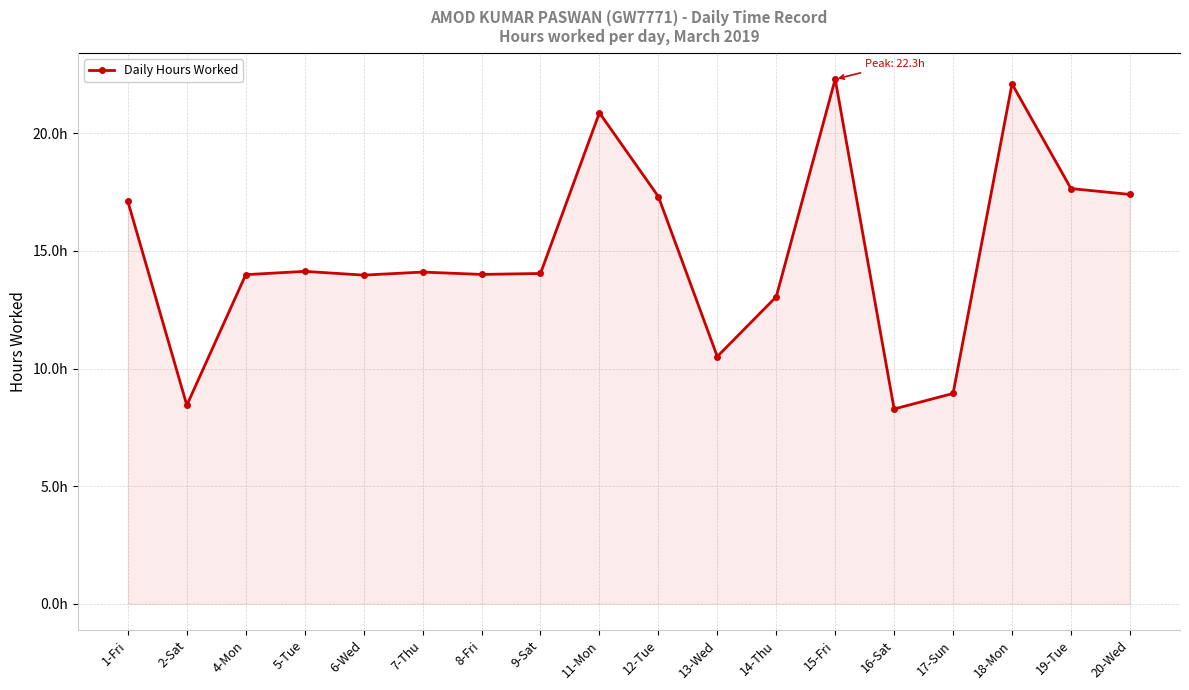

Where does the data first go above 14?

1-Fri